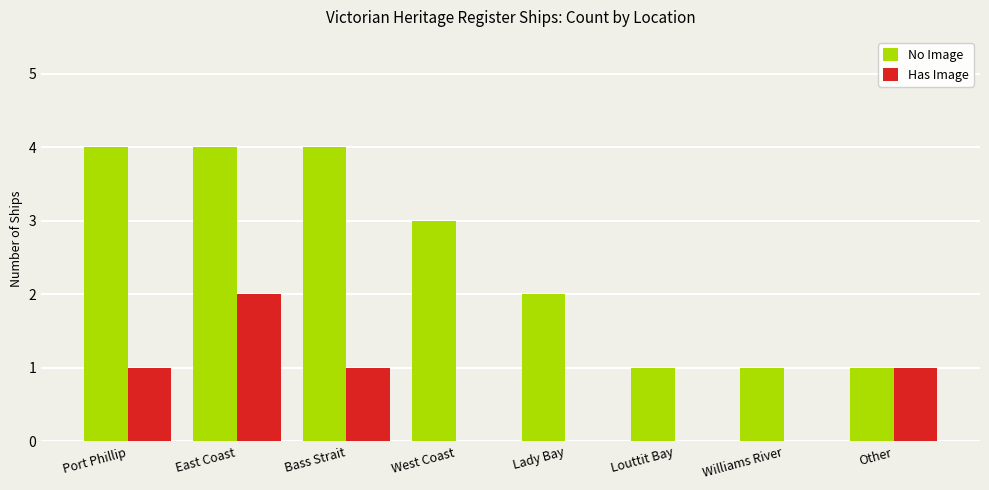

Which series changed the most between Port Phillip and East Coast?

Has Image